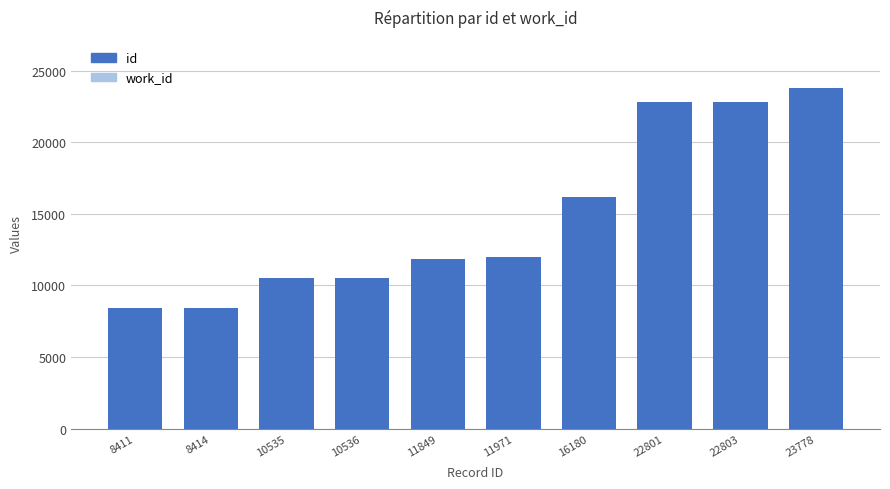

What is the ratio of the value at 8414 to the value at 10536?

0.8